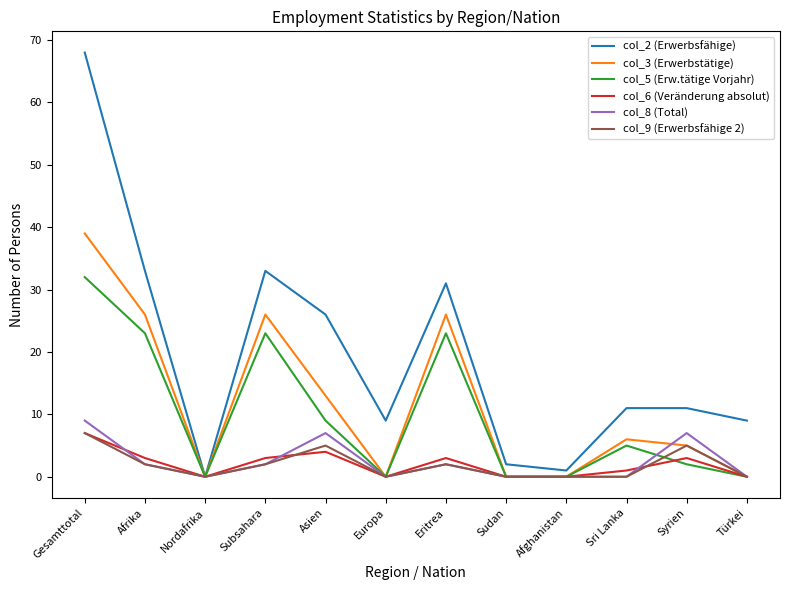

Which category has the highest value in the col_6 (Veränderung absolut) series?

Gesamttotal